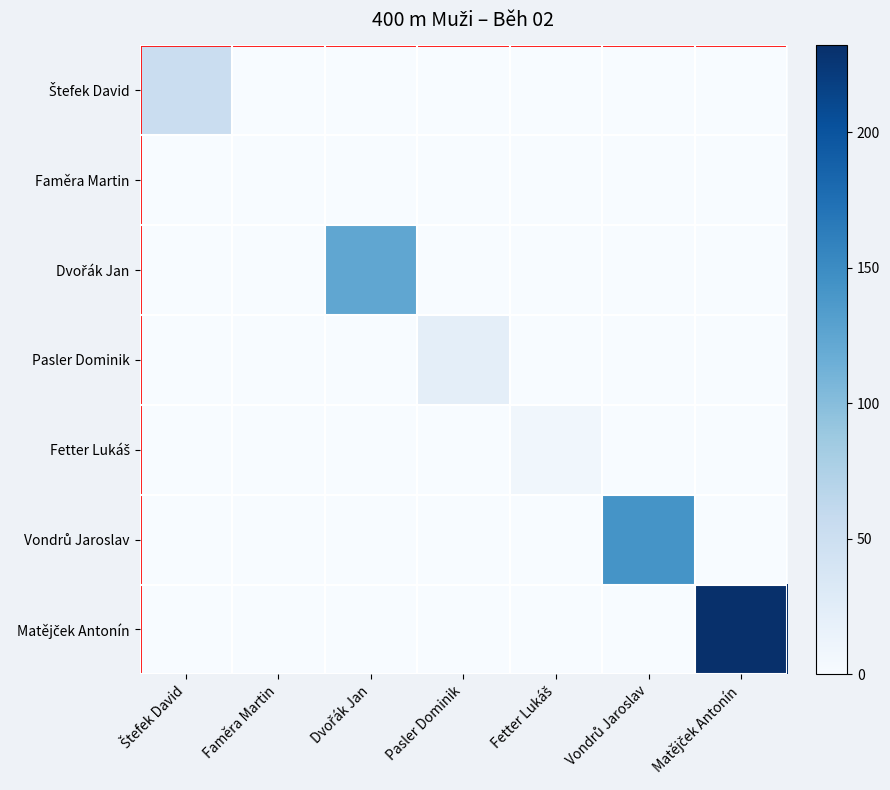

What is the difference between the highest and lowest values at Pasler Dominik?

22